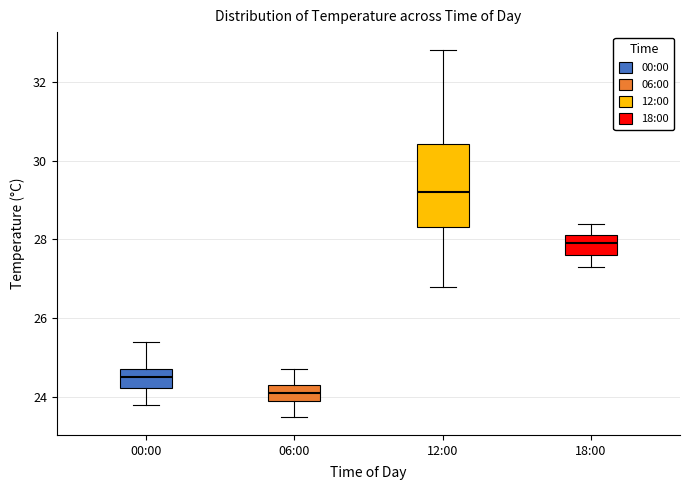

Which box has the lowest median line?

06:00